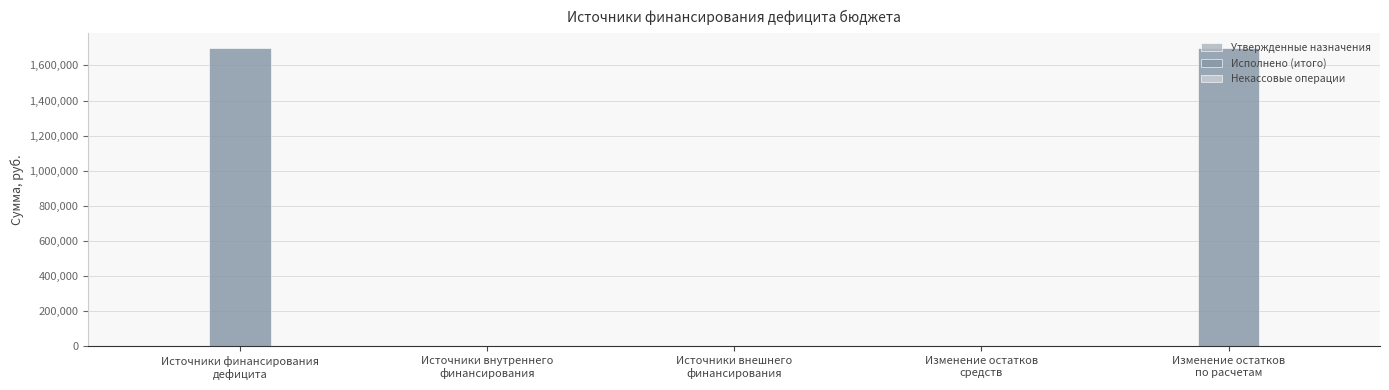

Which has a higher value, Изменение остатков
по расчетам or Изменение остатков
средств?

Изменение остатков
по расчетам